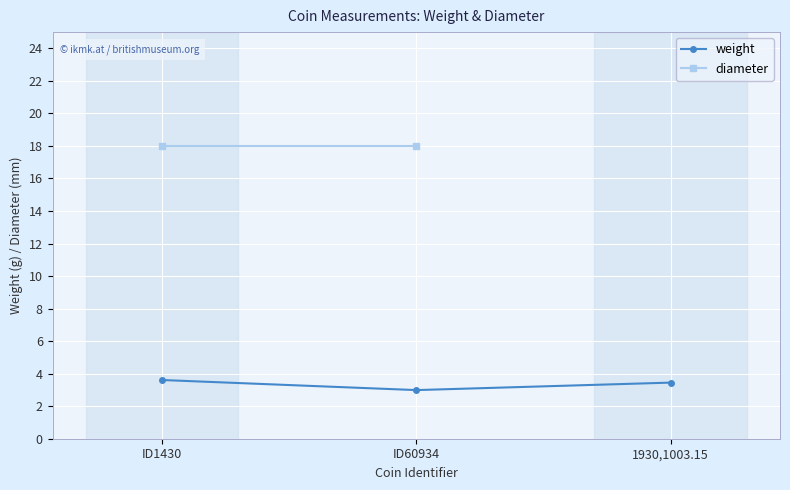

At which label does diameter reach its minimum?

ID1430